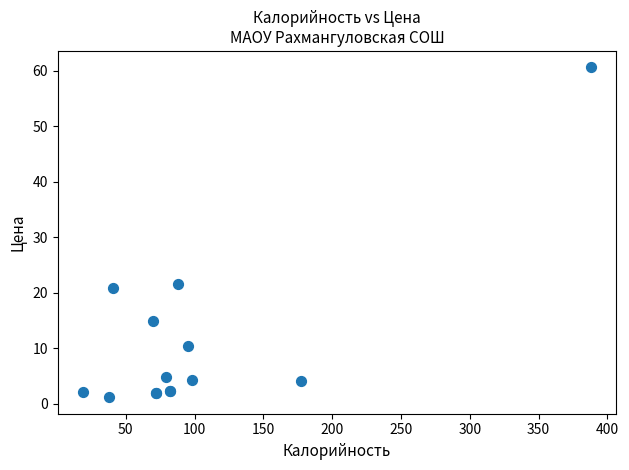

What Y value in the scatter plot is closest to 30?

21.6